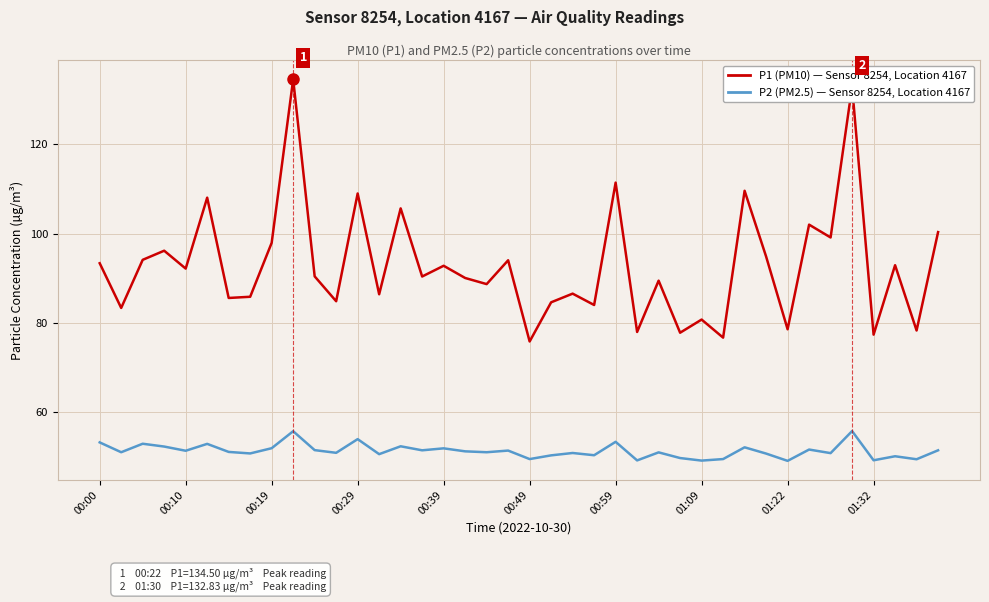

What is the minimum value shown in the chart?

49.2